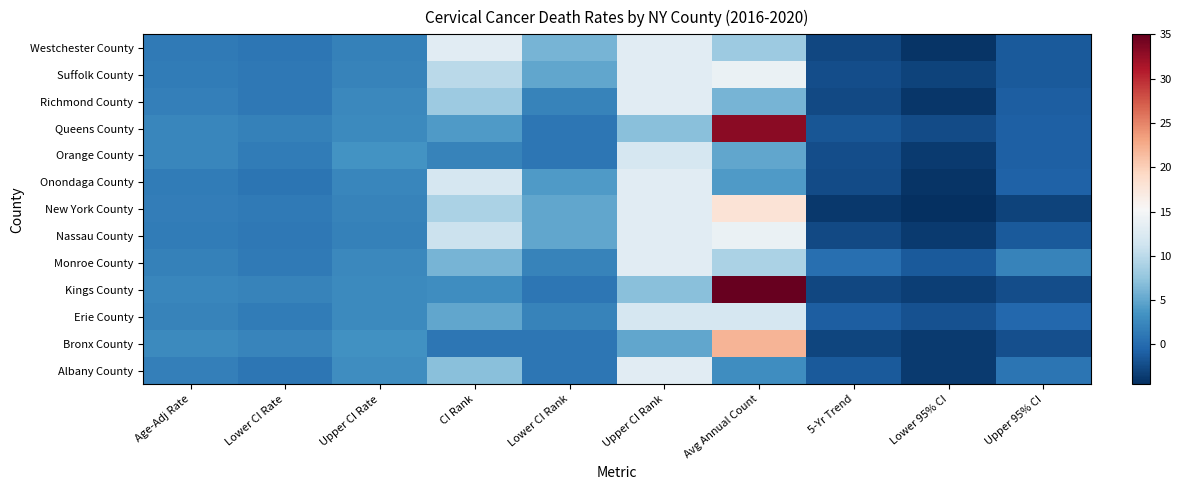

Reading right to left, what are all the values shown in this chart?

Westchester County: Upper 95% CI=-1.3	Lower 95% CI=-4.1	5-Yr Trend=-2.7	Avg Annual Count=8.0	Upper CI Rank=13.0	Lower CI Rank=6.0	CI Rank=13.0	Upper CI Rate=1.9	Lower CI Rate=1.0	Age-Adj Rate=1.3
Suffolk County: Upper 95% CI=-1.3	Lower 95% CI=-3.1	5-Yr Trend=-2.2	Avg Annual Count=14.0	Upper CI Rank=13.0	Lower CI Rank=5.0	CI Rank=10.0	Upper CI Rate=2.0	Lower CI Rate=1.2	Age-Adj Rate=1.5
Richmond County: Upper 95% CI=-1.0	Lower 95% CI=-3.9	5-Yr Trend=-2.5	Avg Annual Count=6.0	Upper CI Rank=13.0	Lower CI Rank=2.0	CI Rank=8.0	Upper CI Rate=2.5	Lower CI Rate=1.1	Age-Adj Rate=1.7
Queens County: Upper 95% CI=-0.8	Lower 95% CI=-2.4	5-Yr Trend=-1.6	Avg Annual Count=33.0	Upper CI Rank=7.0	Lower CI Rank=1.0	CI Rank=4.0	Upper CI Rate=2.7	Lower CI Rate=1.9	Age-Adj Rate=2.3
Orange County: Upper 95% CI=-0.9	Lower 95% CI=-3.7	5-Yr Trend=-2.3	Avg Annual Count=5.0	Upper CI Rank=12.0	Lower CI Rank=1.0	CI Rank=2.0	Upper CI Rate=3.5	Lower CI Rate=1.5	Age-Adj Rate=2.3
Onondaga County: Upper 95% CI=-0.7	Lower 95% CI=-4.1	5-Yr Trend=-2.4	Avg Annual Count=4.0	Upper CI Rank=13.0	Lower CI Rank=4.0	CI Rank=12.0	Upper CI Rate=2.3	Lower CI Rate=0.9	Age-Adj Rate=1.5
New York County: Upper 95% CI=-3.1	Lower 95% CI=-4.5	5-Yr Trend=-3.8	Avg Annual Count=18.0	Upper CI Rank=13.0	Lower CI Rank=5.0	CI Rank=9.0	Upper CI Rate=2.1	Lower CI Rate=1.3	Age-Adj Rate=1.6
Nassau County: Upper 95% CI=-1.4	Lower 95% CI=-3.6	5-Yr Trend=-2.5	Avg Annual Count=14.0	Upper CI Rank=13.0	Lower CI Rank=5.0	CI Rank=11.0	Upper CI Rate=1.9	Lower CI Rate=1.1	Age-Adj Rate=1.5
Monroe County: Upper 95% CI=2.1	Lower 95% CI=-1.3	5-Yr Trend=0.4	Avg Annual Count=9.0	Upper CI Rank=13.0	Lower CI Rank=2.0	CI Rank=6.0	Upper CI Rate=2.5	Lower CI Rate=1.3	Age-Adj Rate=1.9
Kings County: Upper 95% CI=-2.3	Lower 95% CI=-3.3	5-Yr Trend=-2.8	Avg Annual Count=35.0	Upper CI Rank=7.0	Lower CI Rank=1.0	CI Rank=3.0	Upper CI Rate=2.7	Lower CI Rate=2.0	Age-Adj Rate=2.3
Erie County: Upper 95% CI=-0.2	Lower 95% CI=-1.9	5-Yr Trend=-1.0	Avg Annual Count=12.0	Upper CI Rank=12.0	Lower CI Rank=2.0	CI Rank=5.0	Upper CI Rate=2.6	Lower CI Rate=1.5	Age-Adj Rate=2.0
Bronx County: Upper 95% CI=-2.1	Lower 95% CI=-3.7	5-Yr Trend=-2.9	Avg Annual Count=22.0	Upper CI Rank=5.0	Lower CI Rank=1.0	CI Rank=1.0	Upper CI Rate=3.3	Lower CI Rate=2.2	Age-Adj Rate=2.7
Albany County: Upper 95% CI=0.8	Lower 95% CI=-3.6	5-Yr Trend=-1.4	Avg Annual Count=3.0	Upper CI Rank=13.0	Lower CI Rank=1.0	CI Rank=7.0	Upper CI Rate=3.0	Lower CI Rate=1.0	Age-Adj Rate=1.8